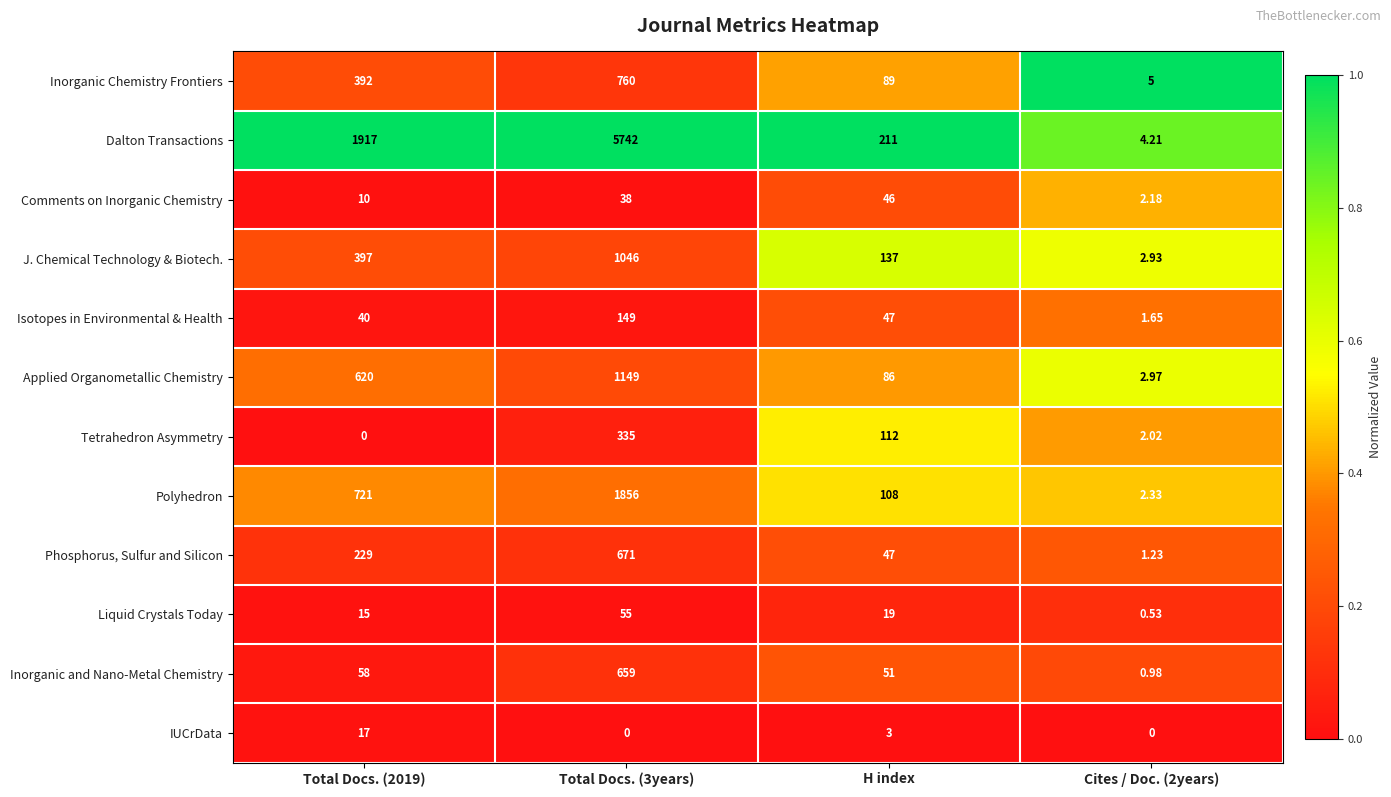

At Total Docs. (3years), list the series in order from smallest to largest.

IUCrData, Comments on Inorganic Chemistry, Liquid Crystals Today, Isotopes in Environmental & Health, Tetrahedron Asymmetry, Inorganic and Nano-Metal Chemistry, Phosphorus, Sulfur and Silicon, Inorganic Chemistry Frontiers, J. Chemical Technology & Biotech., Applied Organometallic Chemistry, Polyhedron, Dalton Transactions